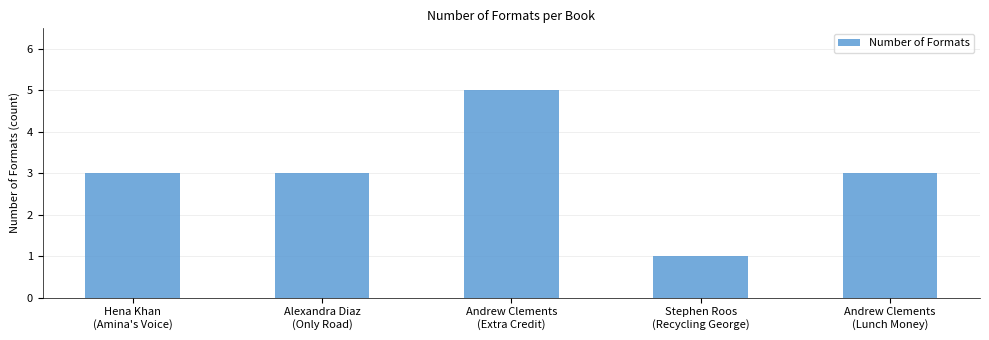

Which category has the lowest value across all series?

Stephen Roos
(Recycling George)